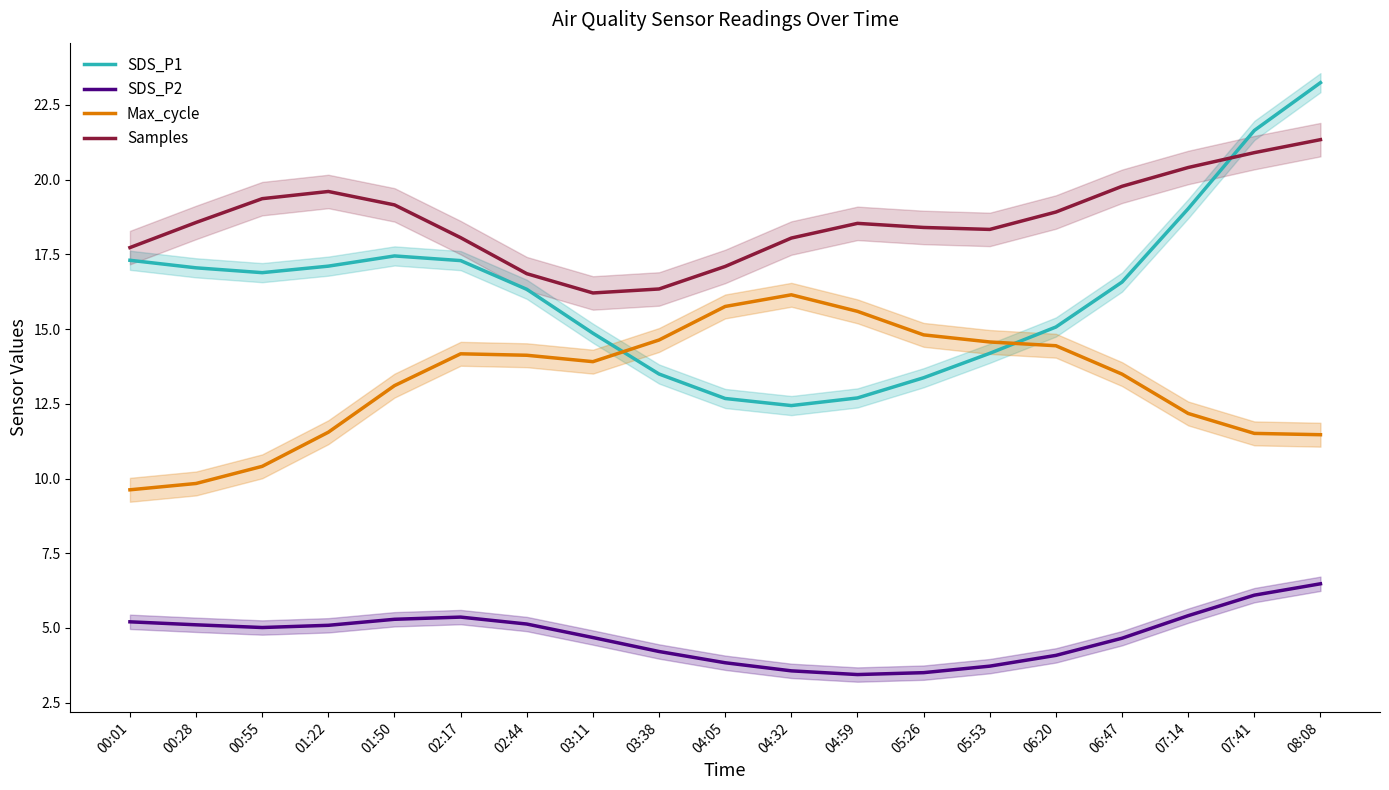

List the series in order of their peak value, lowest first.

SDS_P2, Max_cycle, Samples, SDS_P1